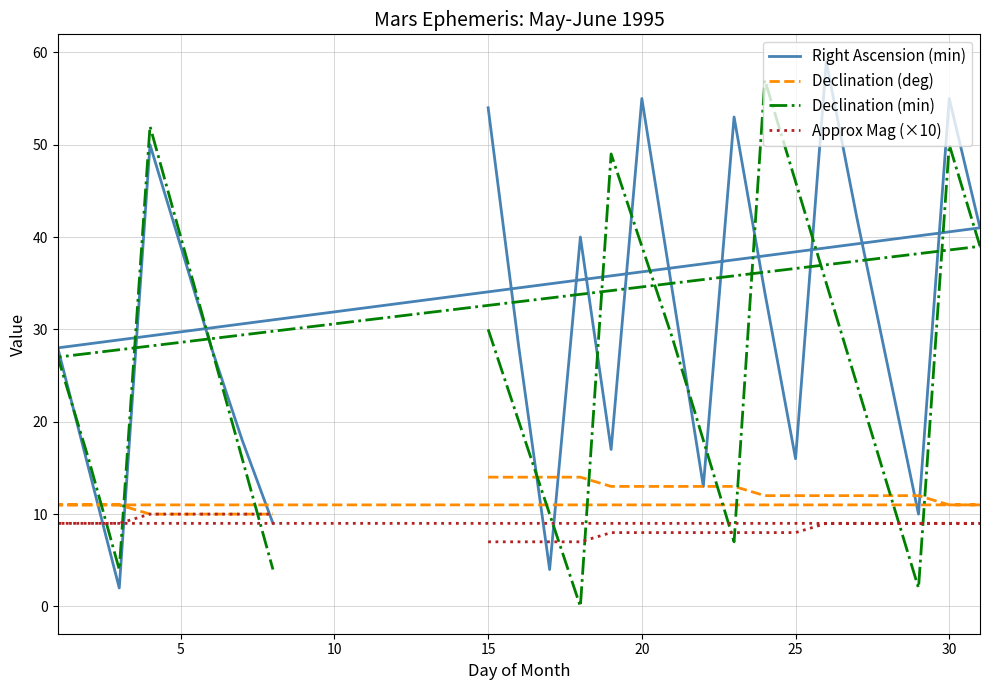

How many data points does each series have?

25